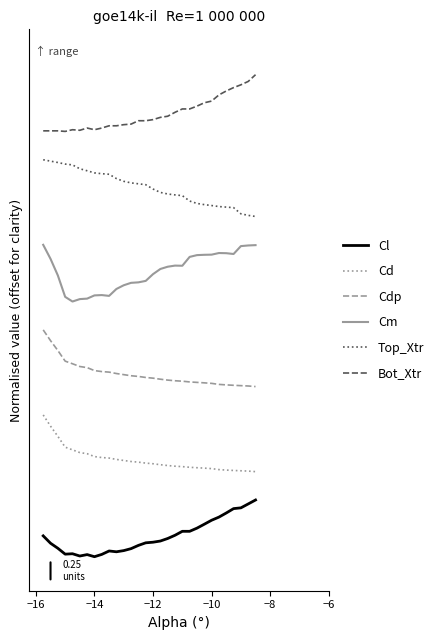

What is the maximum value shown in the chart?

8.5